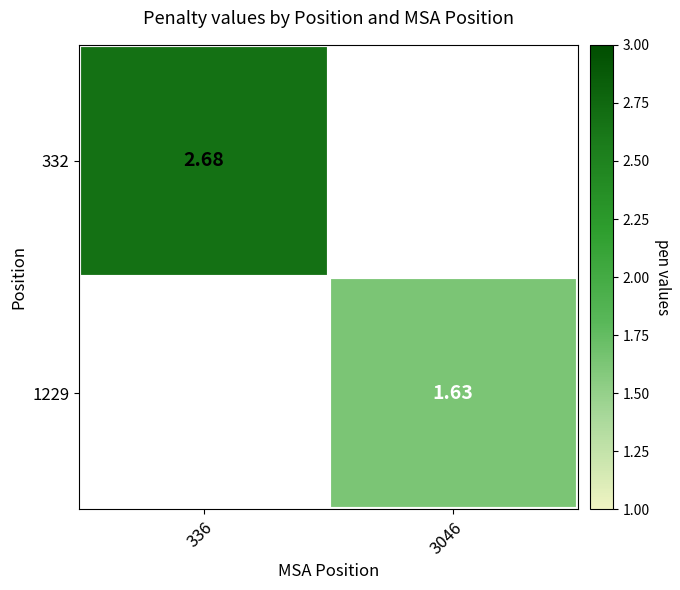

Which category has the lowest value across all series?

3046